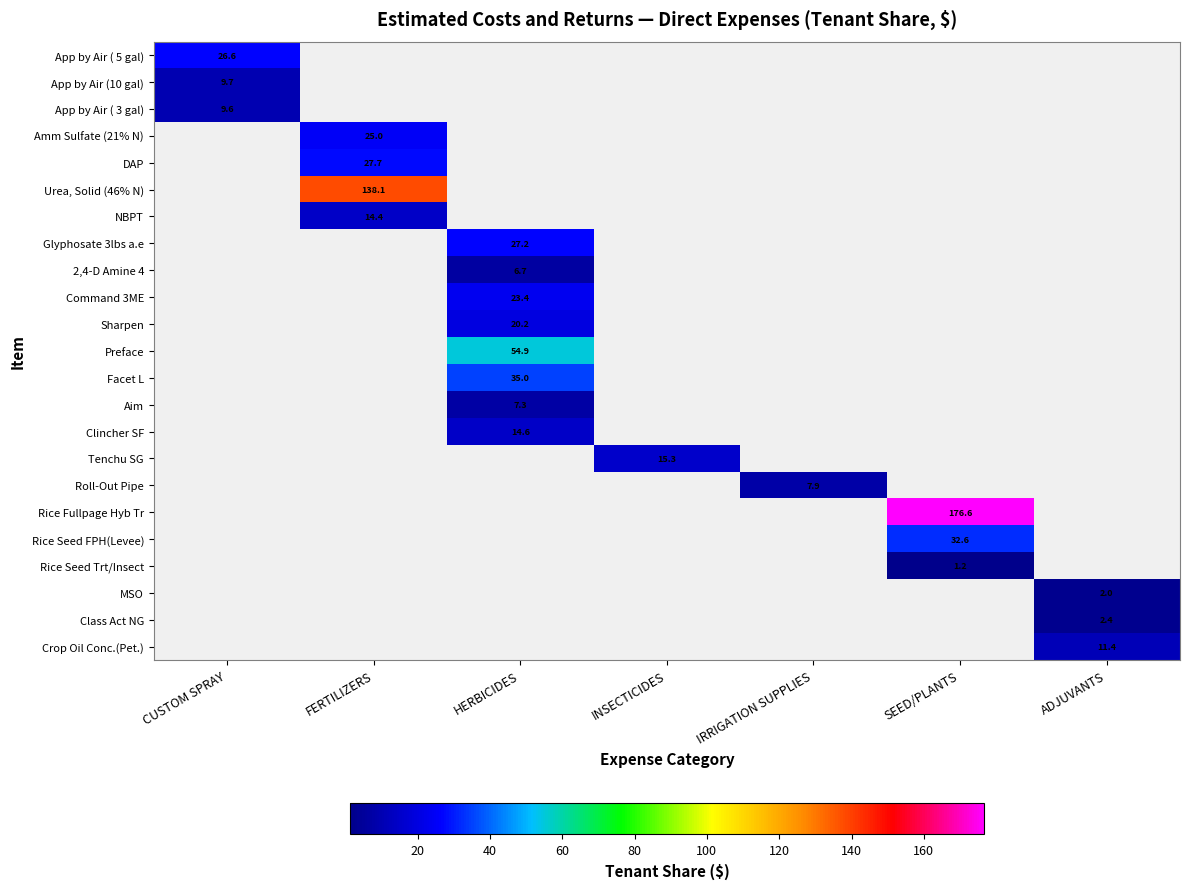

What is the sum of the 2,4-D Amine 4 values at INSECTICIDES and HERBICIDES?

6.7